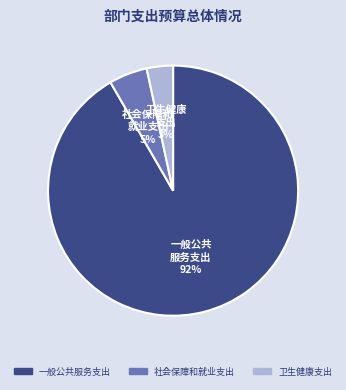

Approximately how many times larger is the value at 社会保障和就业支出 compared to 一般公共服务支出?

0.1